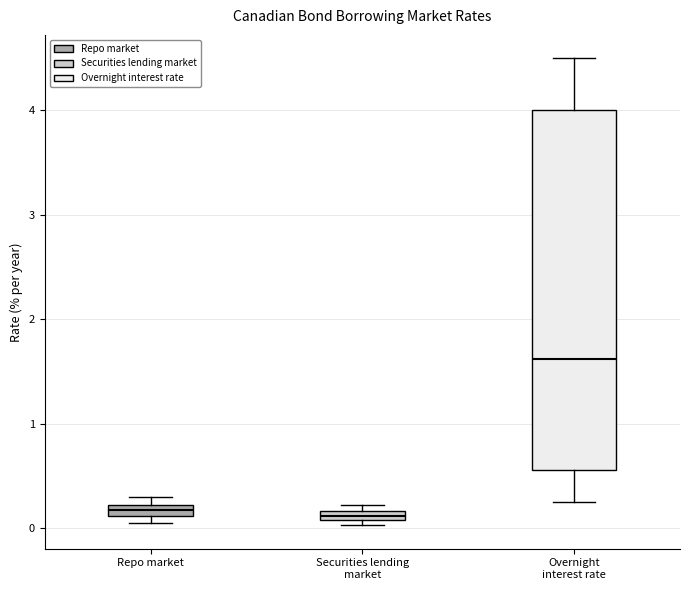

Where is the upper edge of the box for Securities lending market on the y-axis? The values are not printed on the chart, so give them approximately, as read against the axis.

0.2